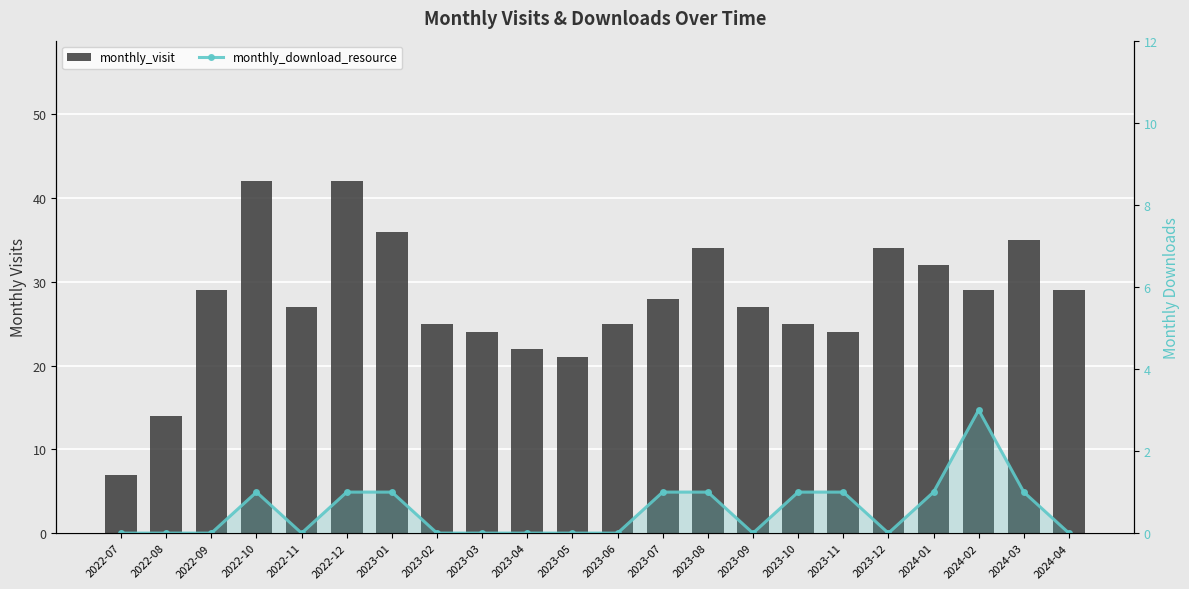

Between 2022-07 and 2023-12, which series saw the biggest shift?

monthly_visit